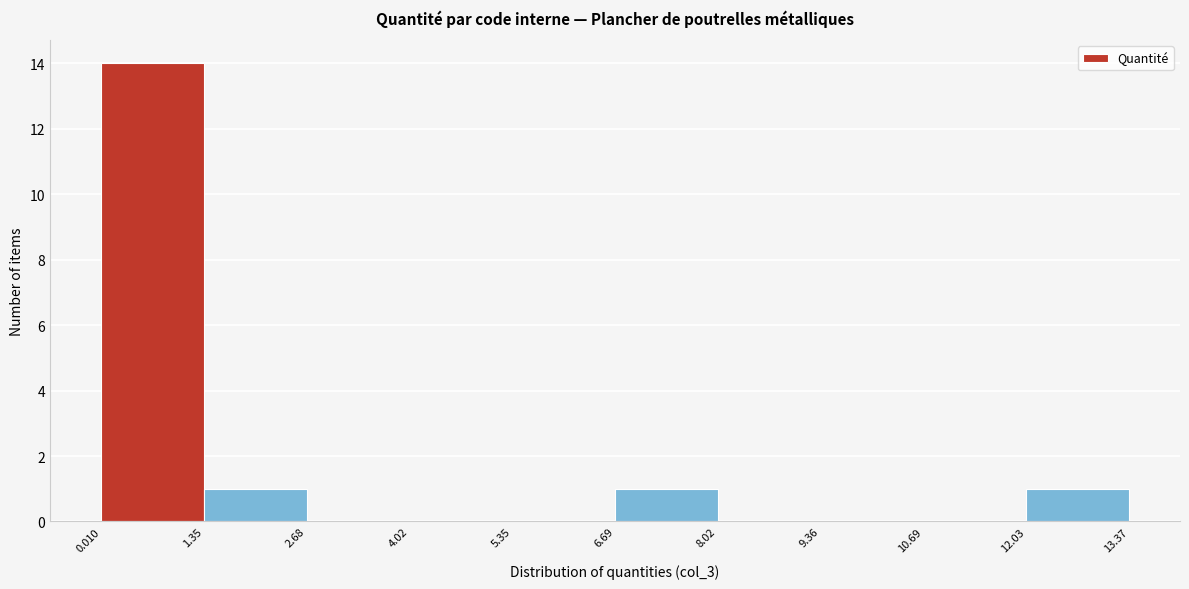

Reading left to right, transcribe this chart: for each bar, give the range it covers on the x-axis and its height. The values are not printed on the chart, so give them approximately, as read against the axis.

0.010 to 1.35: 14
1.35 to 2.68: 1
2.68 to 4.02: 0
4.02 to 5.35: 0
5.35 to 6.69: 0
6.69 to 8.02: 1
8.02 to 9.36: 0
9.36 to 10.69: 0
10.69 to 12.03: 0
12.03 to 13.37: 1